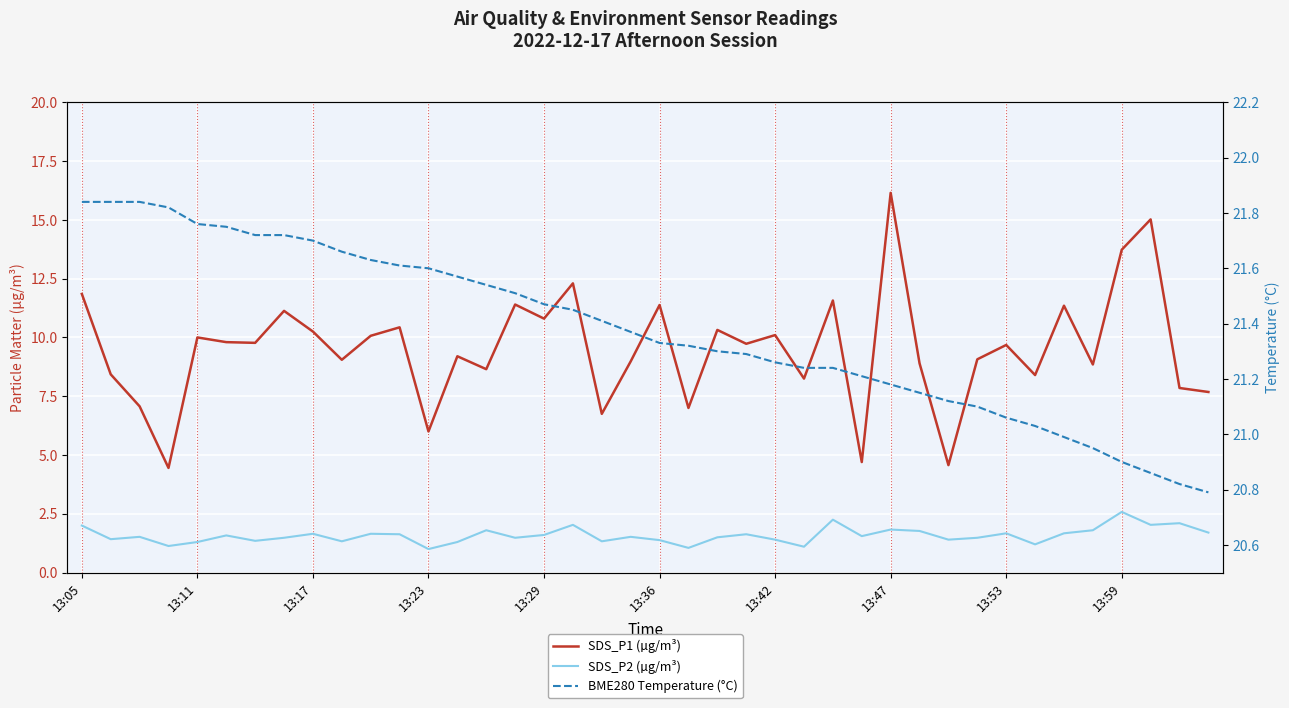

Is it true that BME280 Temperature (°C) equals 14.6 at 17?

False